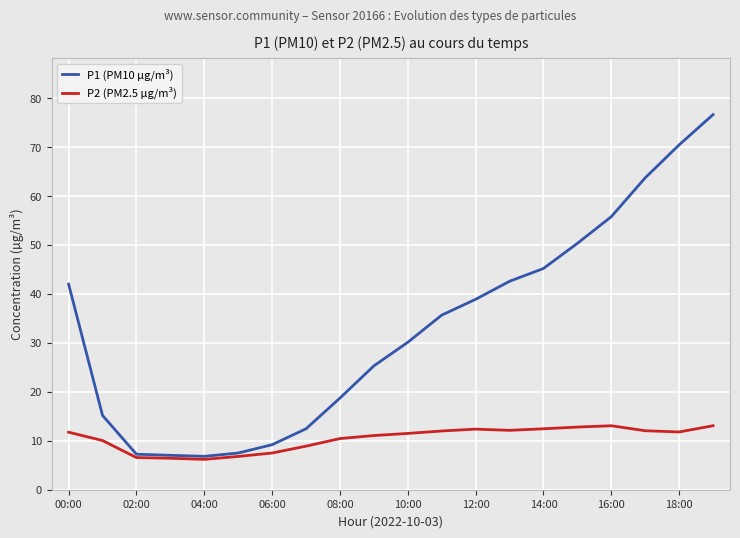

What is the minimum value shown in the chart?

6.2